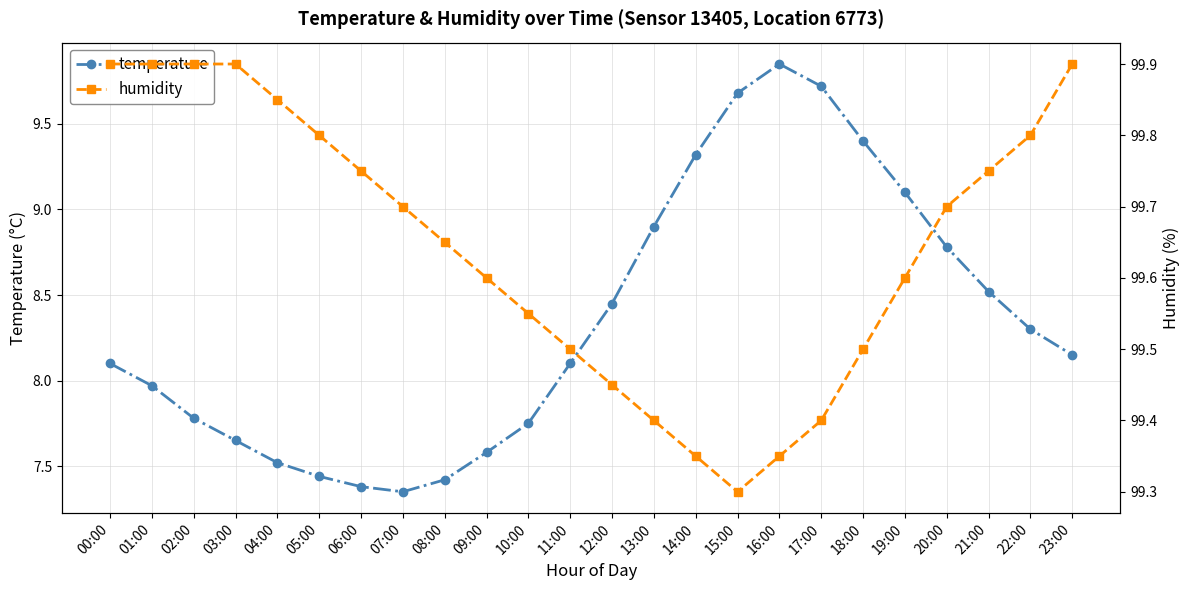

What is the lowest value of the humidity series?

99.3